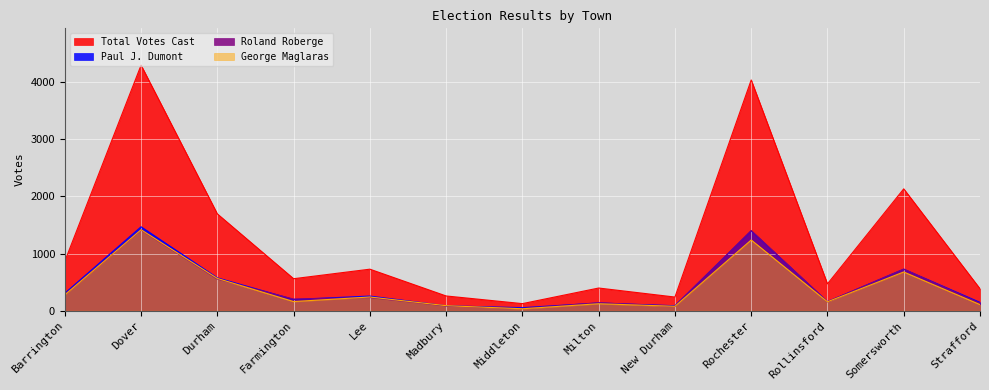

What is the label of the 9th point from the left?

New Durham